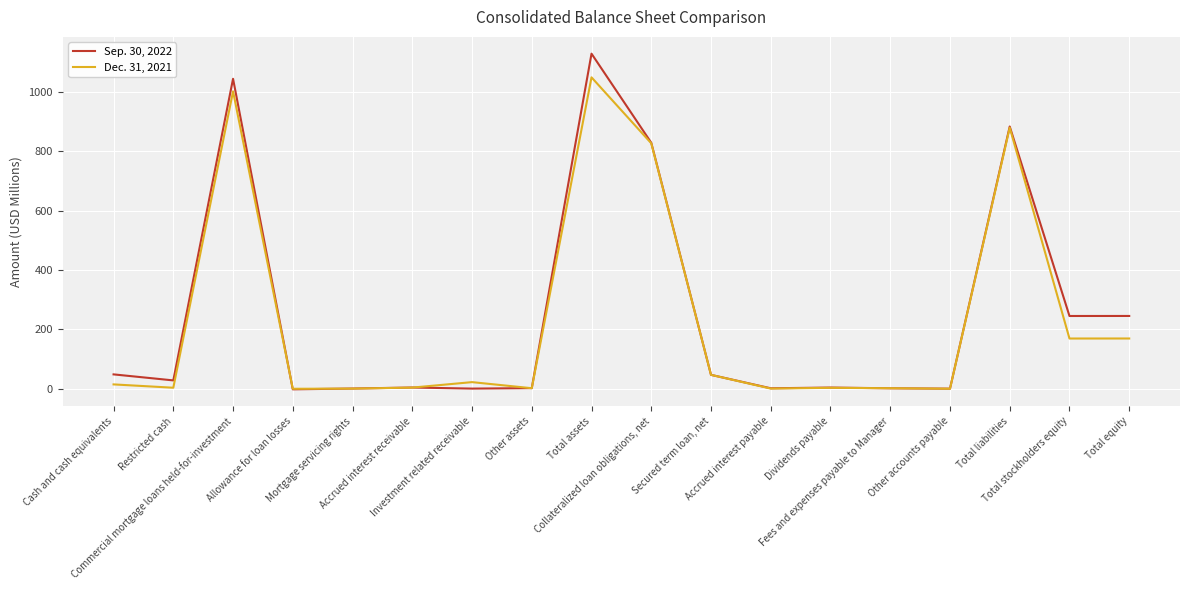

Which series has the largest total across all categories?

Sep. 30, 2022